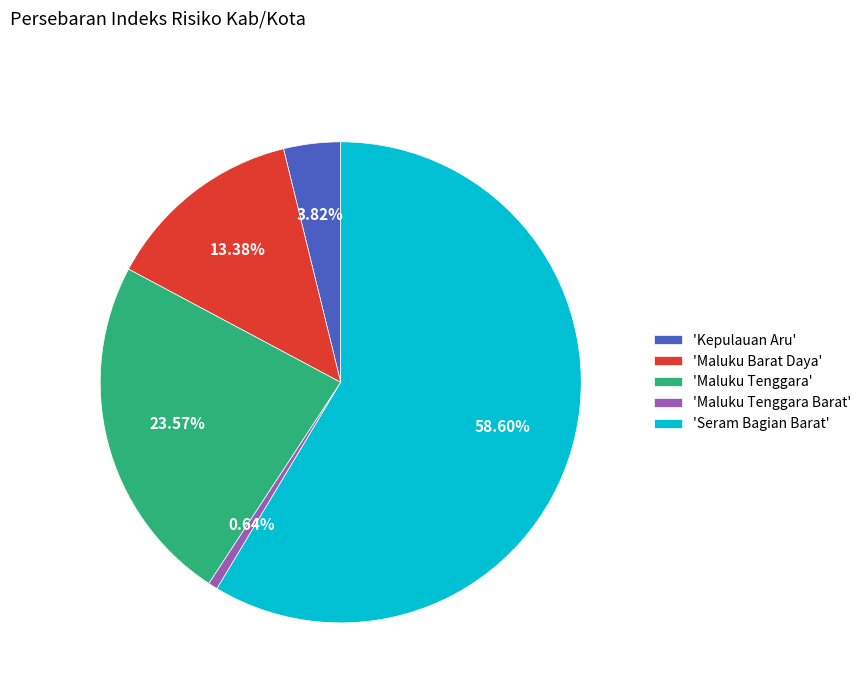

To the nearest percent, what is the average slice percentage?

20%